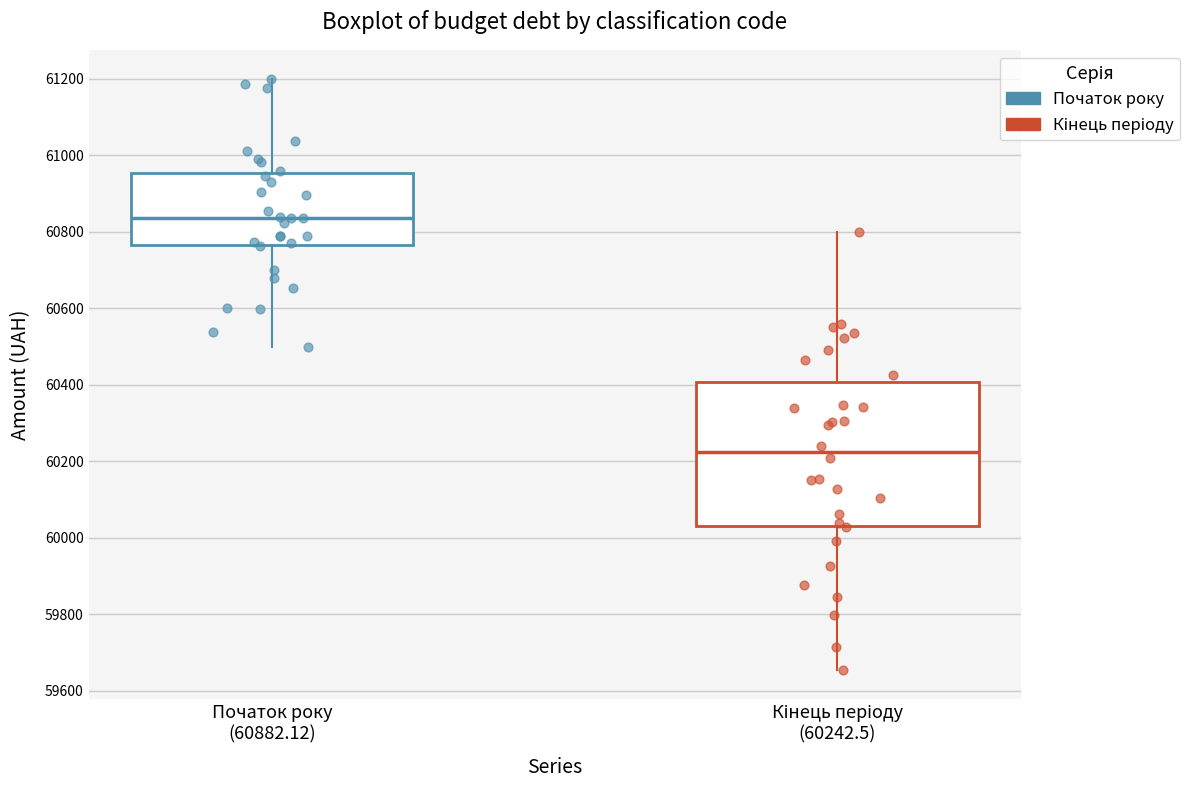

Reading left to right, read every box against the y-axis: the position of its median line, the range the box covers, and the ends of its whiskers. The values are not printed on the chart, so give them approximately, as read against the axis.

Початок року (60882.12): median 60840, box 60760 to 60960, whiskers 60500 to 61200
Кінець періоду (60242.5): median 60220, box 60020 to 60400, whiskers 59660 to 60800